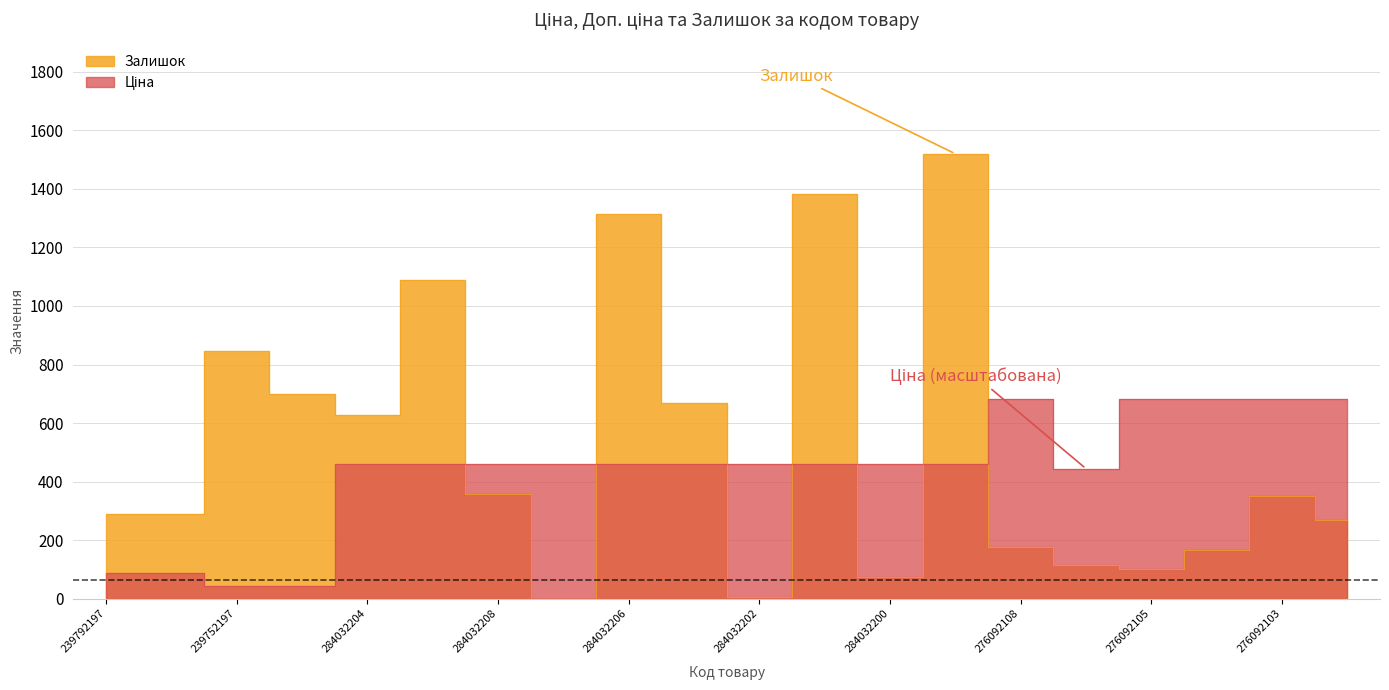

Which series has the largest range (max minus min)?

Залишок